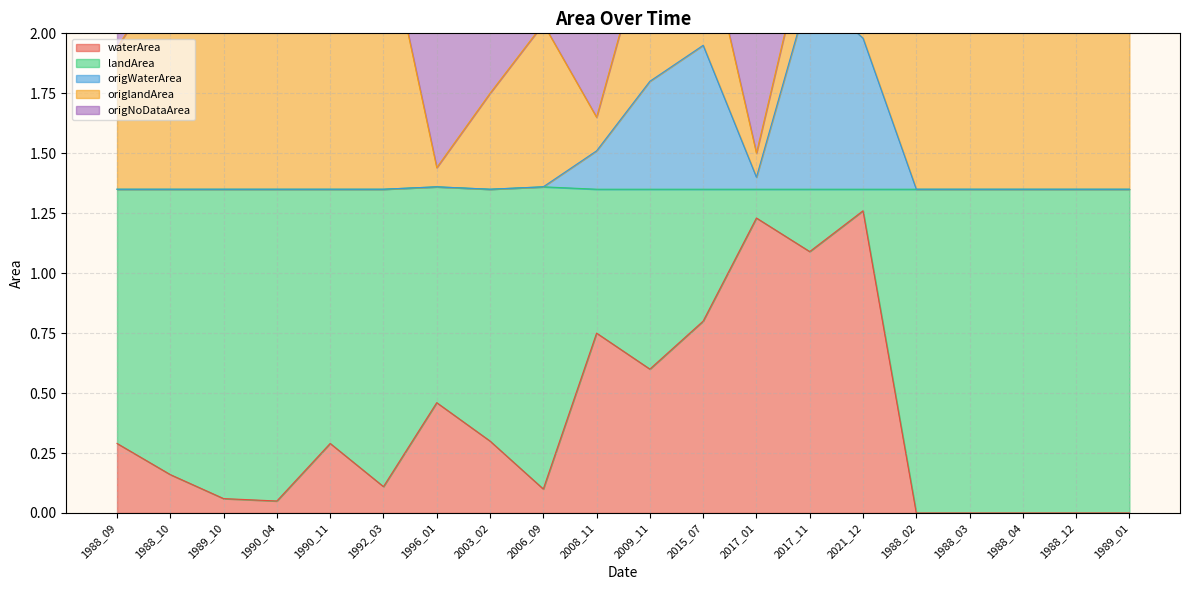

What is the total value across all series at 2017_01?

4.1